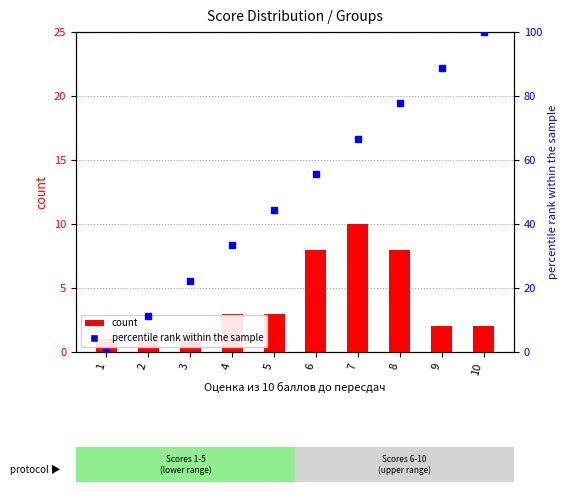

Reading left to right, list all the values displayed in this chart.

count: 1.0	1.0	1.0	3.0	3.0	8.0	10.0	8.0	2.0	2.0
percentile rank within the sample: 0.0	11.1	22.2	33.3	44.4	55.6	66.7	77.8	88.9	100.0